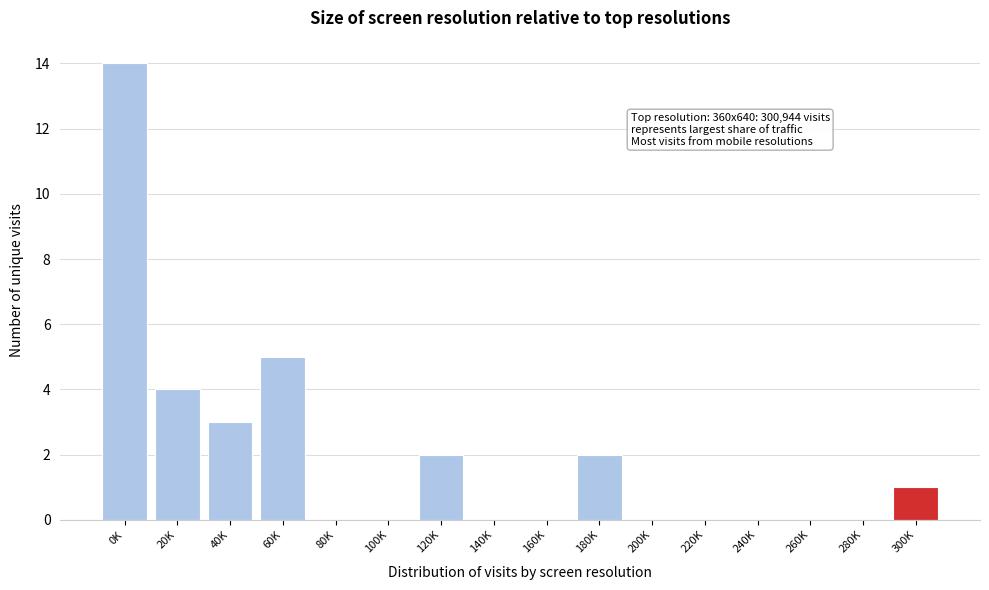

Reading left to right, what are all the values shown in this chart?

0K=14	20K=4	40K=3	60K=5	80K=0	100K=0	120K=2	140K=0	160K=0	180K=2	200K=0	220K=0	240K=0	260K=0	280K=0	300K=1